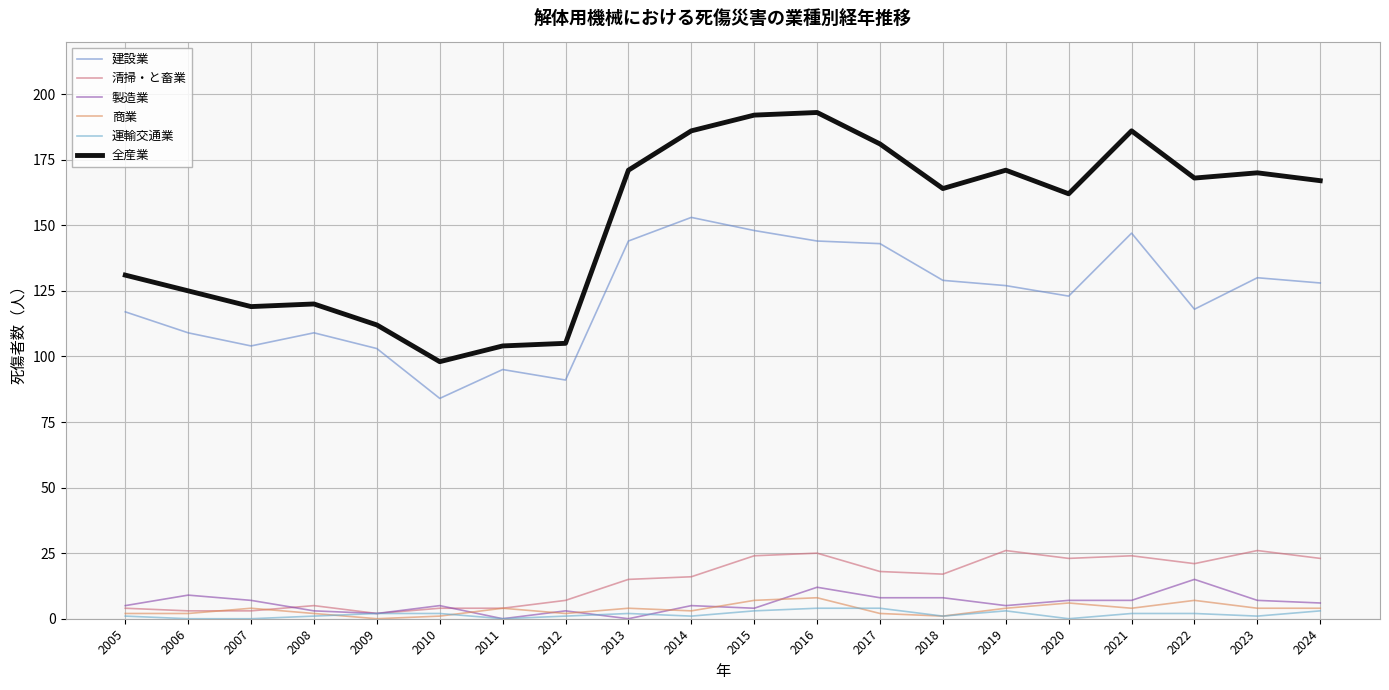

True or false: 建設業 and 商業 cross at least once.

False